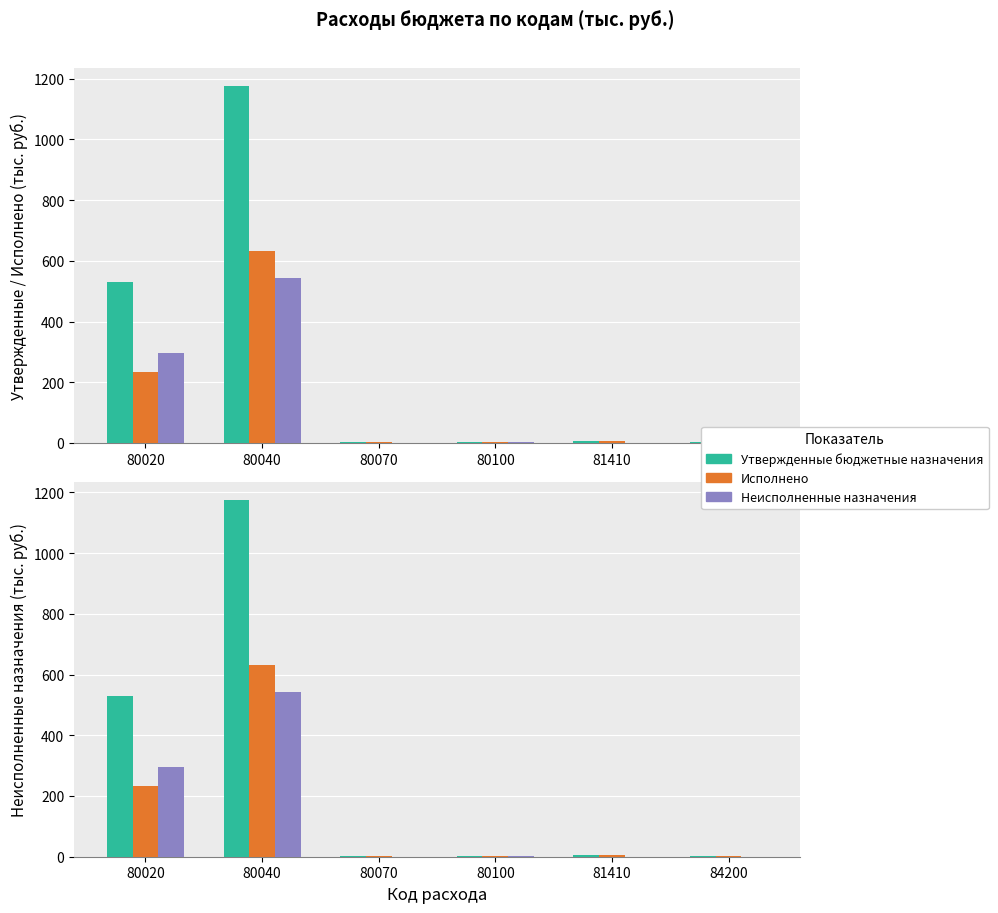

How many bars are there in each group?

3